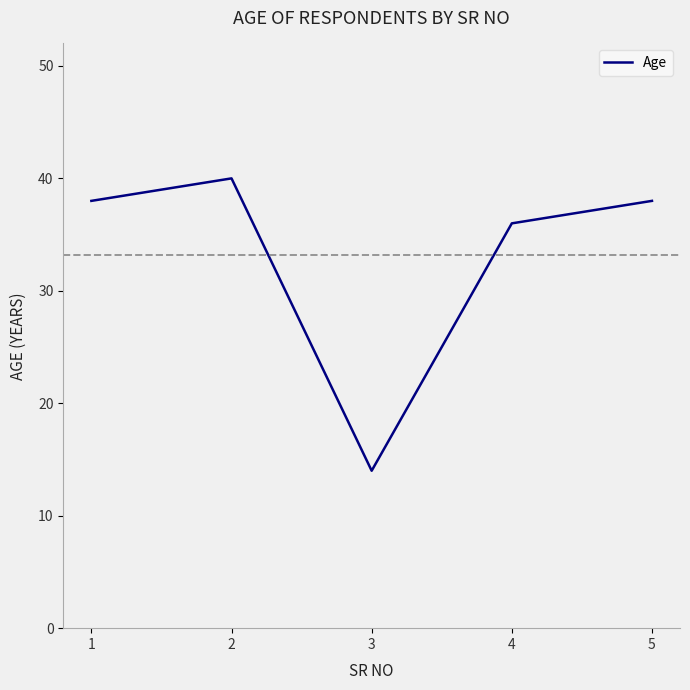

How many lines are shown in the chart?

1